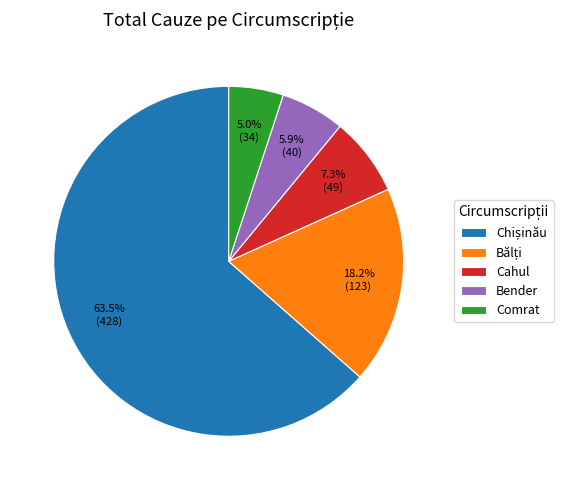

Is there a majority slice in this chart?

Yes